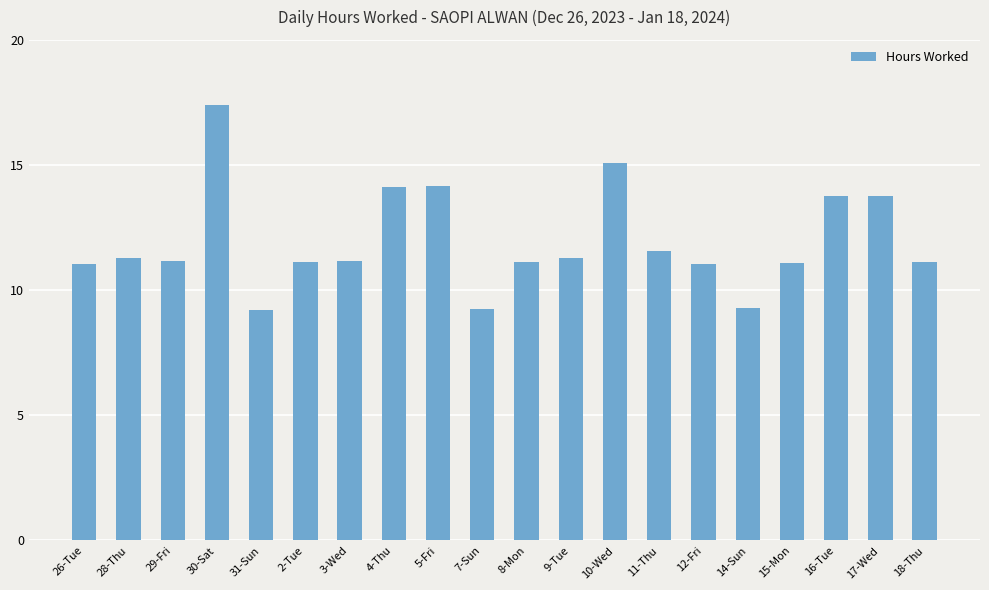

What is the label of the 5th bar from the left?

31-Sun